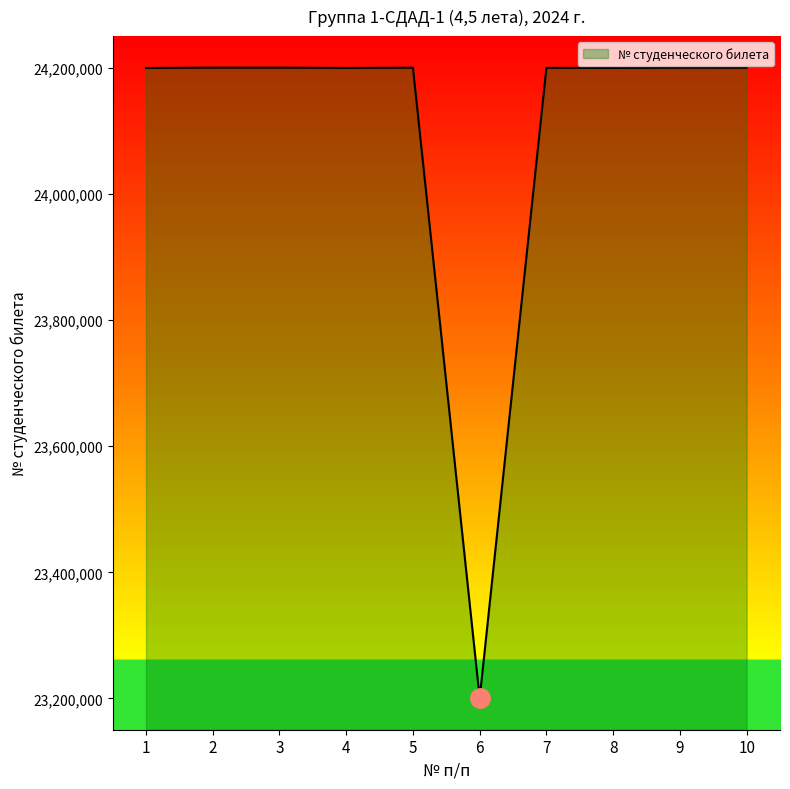

What is the difference between the maximum and second lowest values?

605